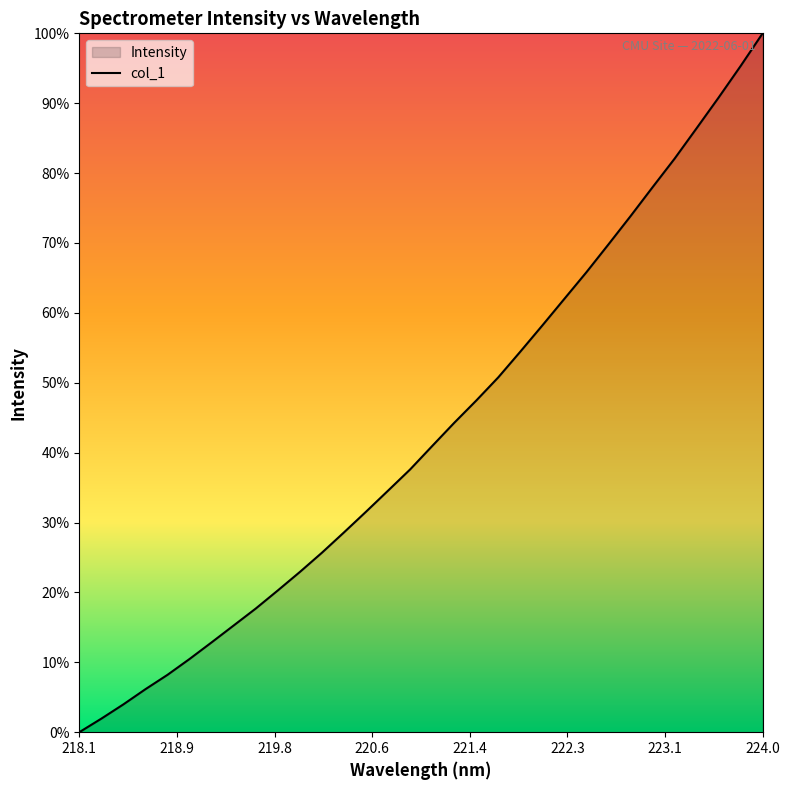

Count the number of categories in the chart.

32